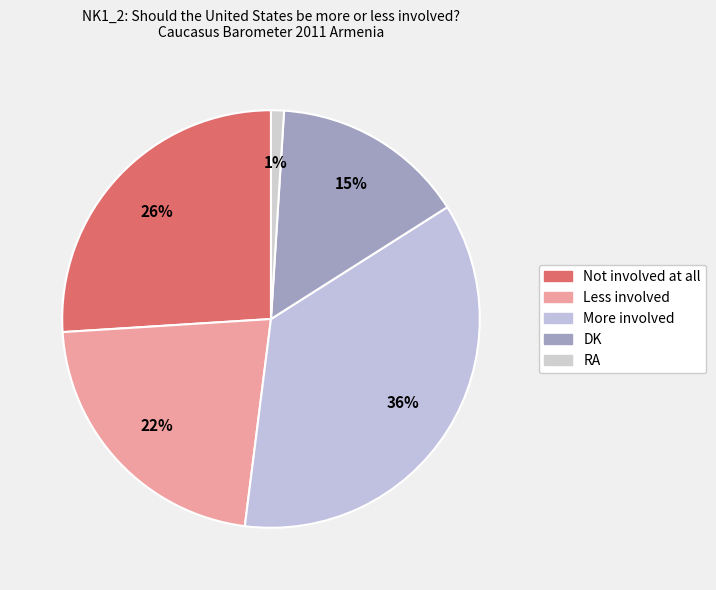

Is the sum of Not involved at all and RA greater than half?

No